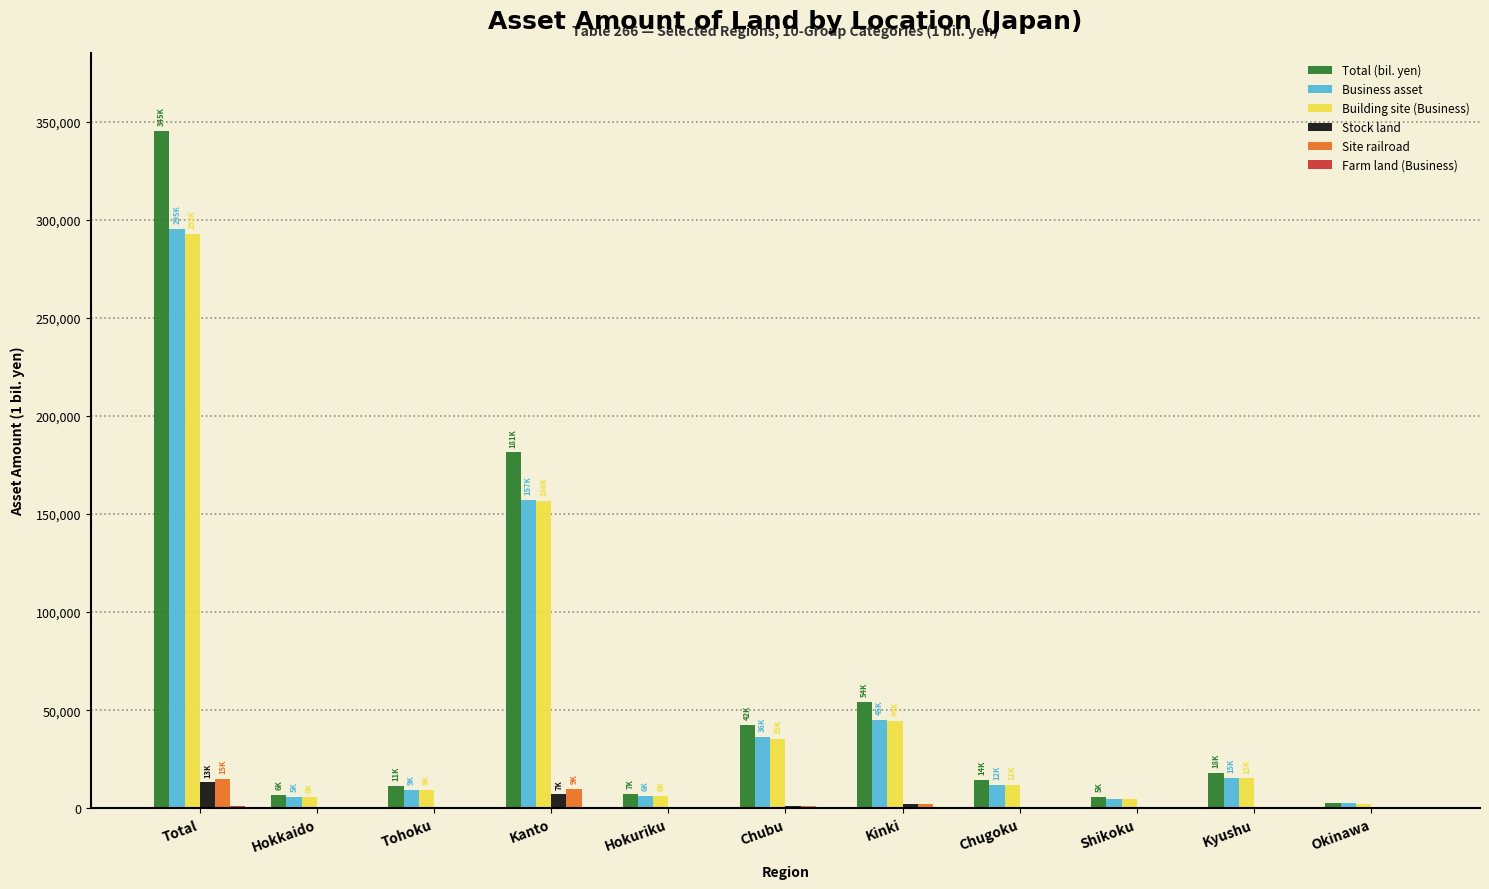

What is the maximum value shown in the chart?

345417